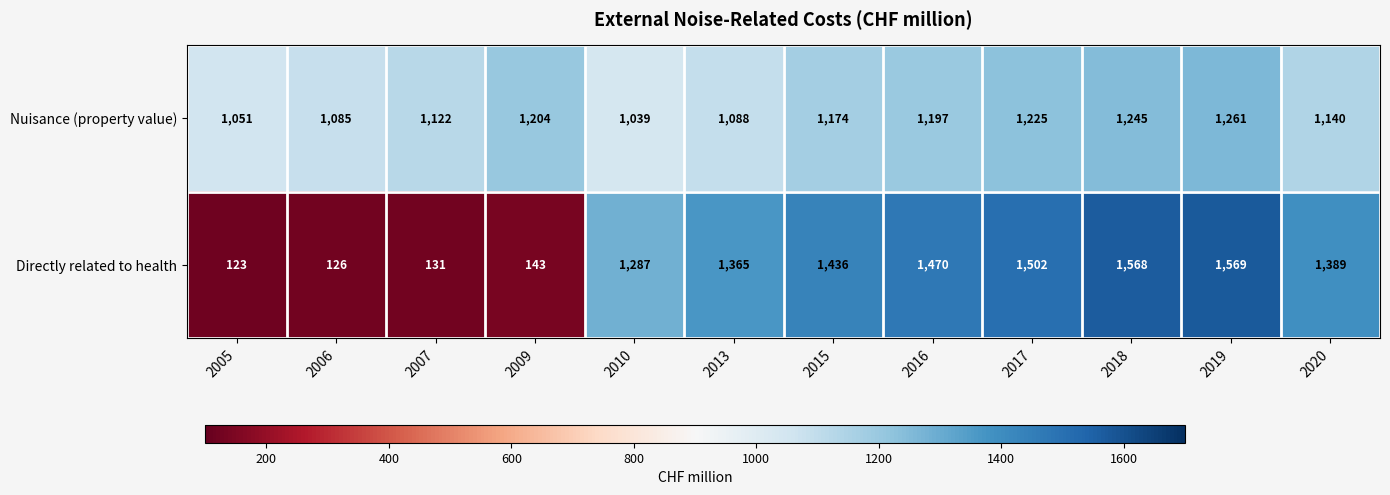

Reading left to right, what are all the values shown in this chart?

Nuisance (property value): 2005=1051	2006=1085	2007=1122	2009=1204	2010=1039	2013=1088	2015=1174	2016=1197	2017=1225	2018=1245	2019=1261	2020=1140
Directly related to health: 2005=123	2006=126	2007=131	2009=143	2010=1287	2013=1365	2015=1436	2016=1470	2017=1502	2018=1568	2019=1569	2020=1389